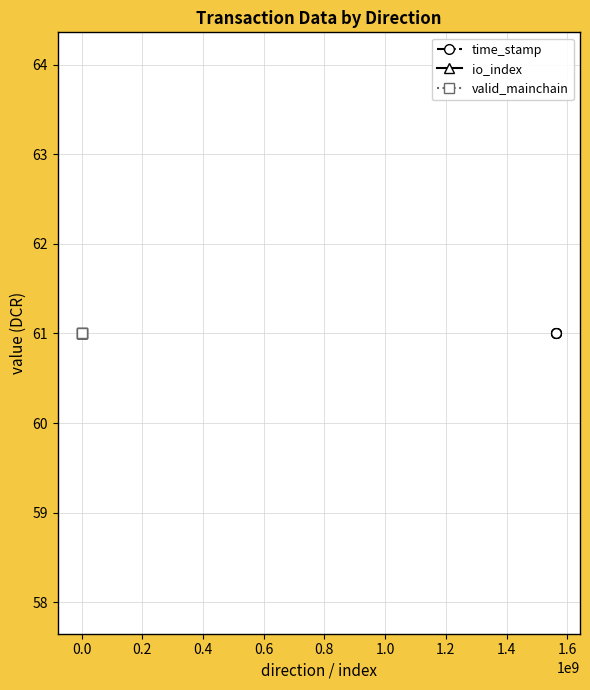

What value does the io_index series have at -1?

1.0